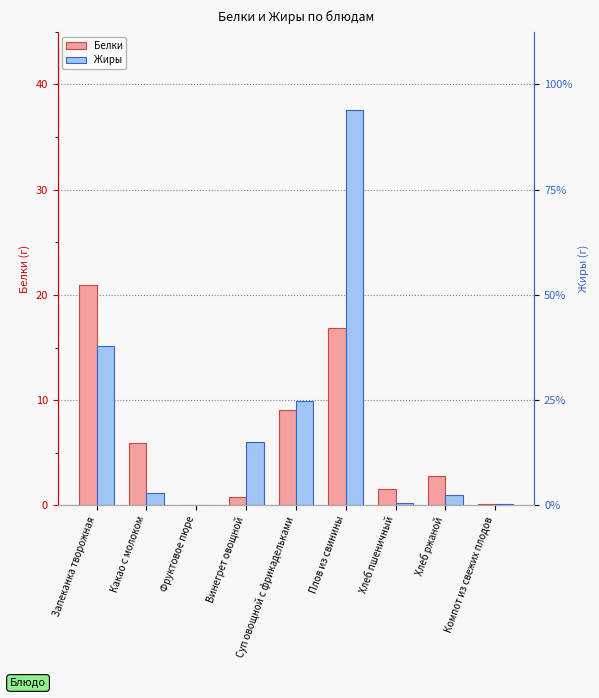

Rank the series at Хлеб ржаной from highest to lowest value.

Белки, Жиры